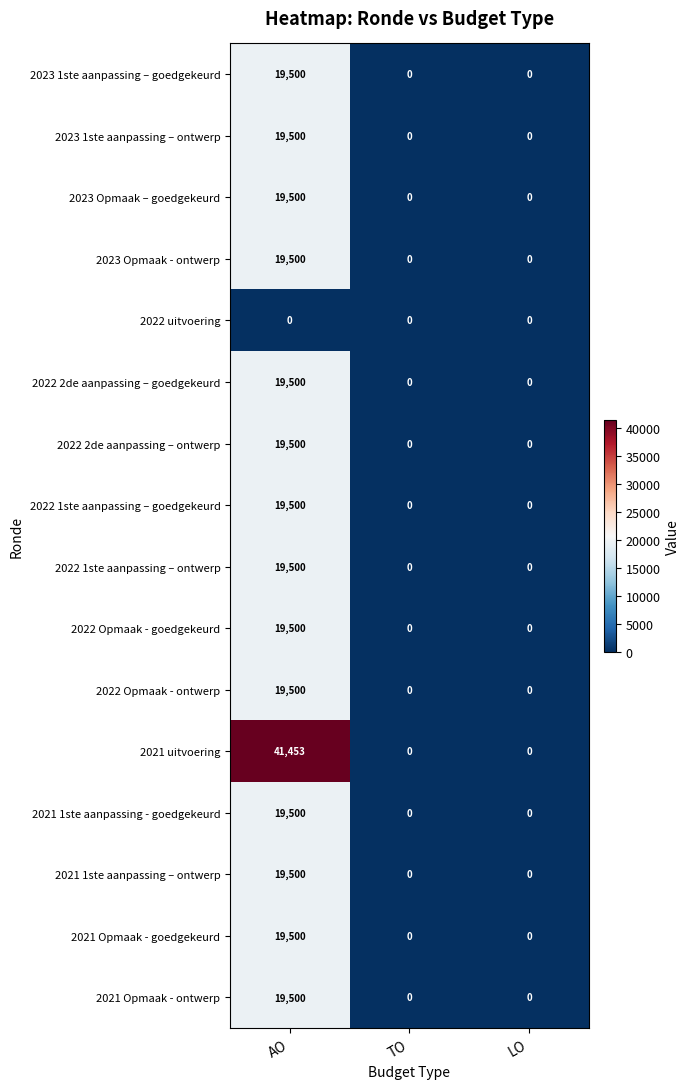

Between AO and TO, which series saw the biggest shift?

2021 uitvoering